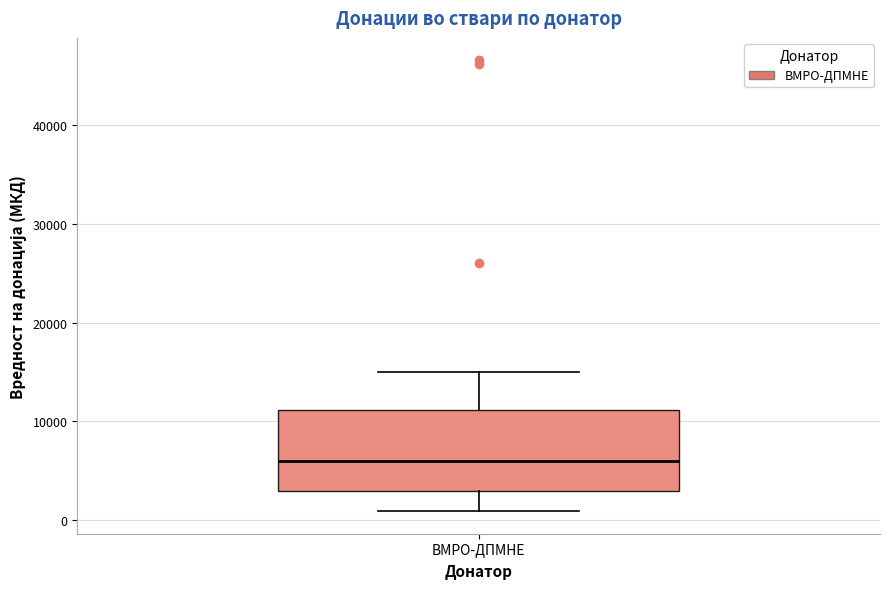

Where is the lower edge of the box for ВМРО-ДПМНЕ on the y-axis? The values are not printed on the chart, so give them approximately, as read against the axis.

3000